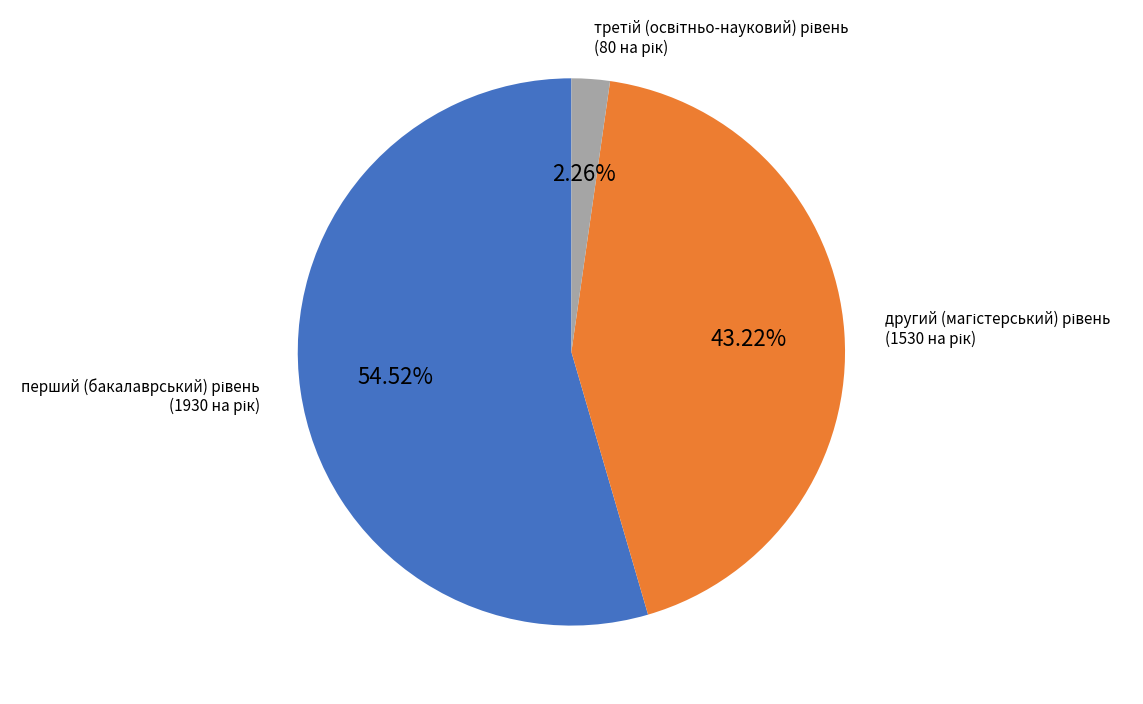

How many segments does this pie chart have?

3